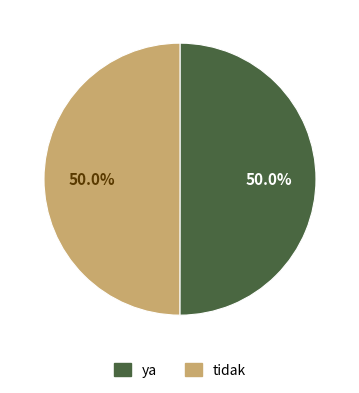

Approximately how many times larger is the value at tidak compared to ya?

1.0